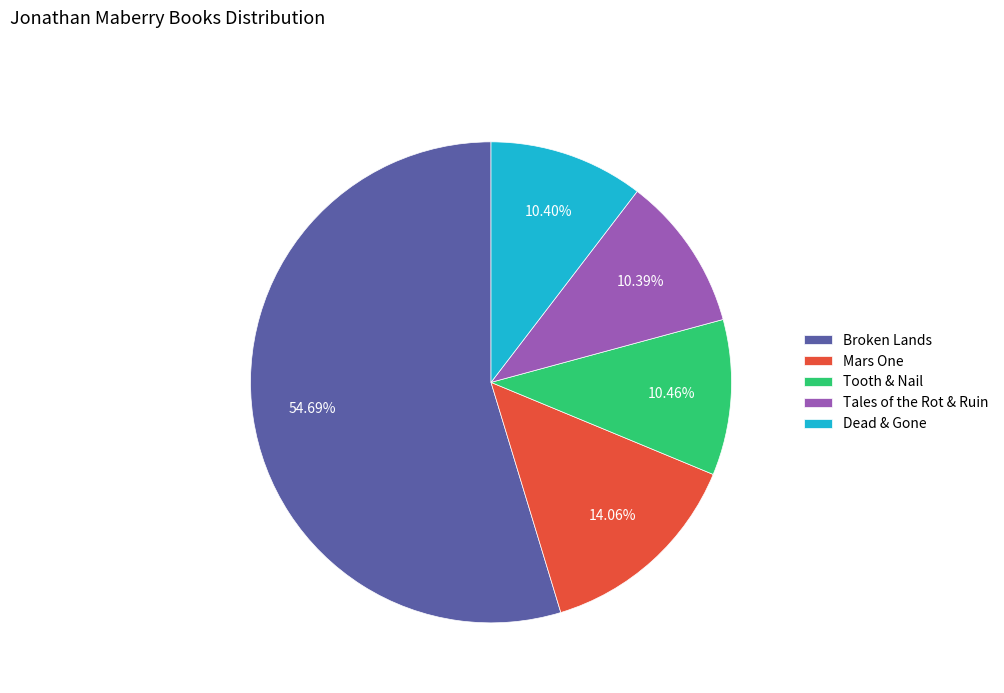

The Broken Lands slice represents 55% of the pie. True or false?

True